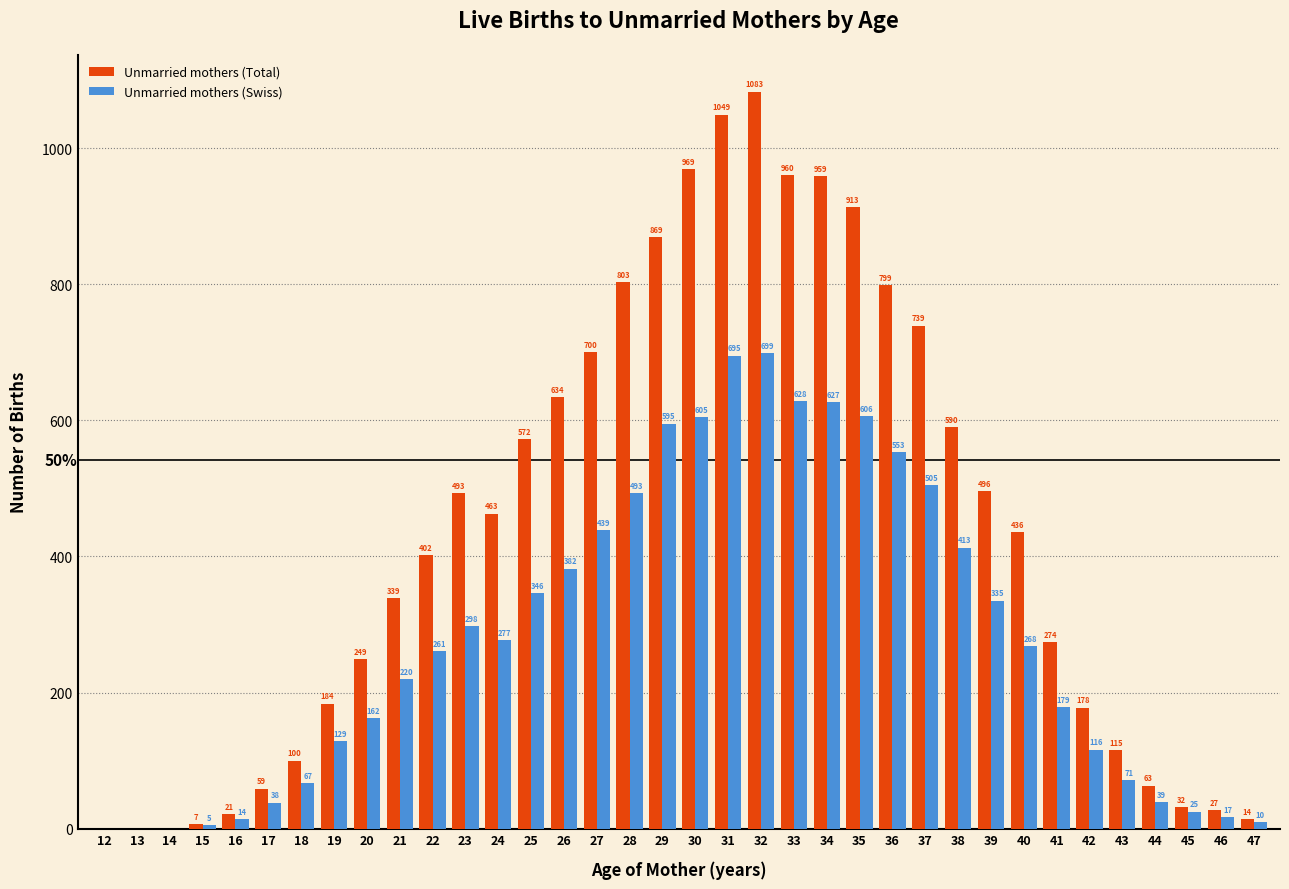

Reading left to right, extract all data points from this chart.

Unmarried mothers (Total): 12=0	13=0	14=0	15=7	16=21	17=59	18=100	19=184	20=249	21=339	22=402	23=493	24=463	25=572	26=634	27=700	28=803	29=869	30=969	31=1049	32=1083	33=960	34=959	35=913	36=799	37=739	38=590	39=496	40=436	41=274	42=178	43=115	44=63	45=32	46=27	47=14
Unmarried mothers (Swiss): 12=0	13=0	14=0	15=5	16=14	17=38	18=67	19=129	20=162	21=220	22=261	23=298	24=277	25=346	26=382	27=439	28=493	29=595	30=605	31=695	32=699	33=628	34=627	35=606	36=553	37=505	38=413	39=335	40=268	41=179	42=116	43=71	44=39	45=25	46=17	47=10